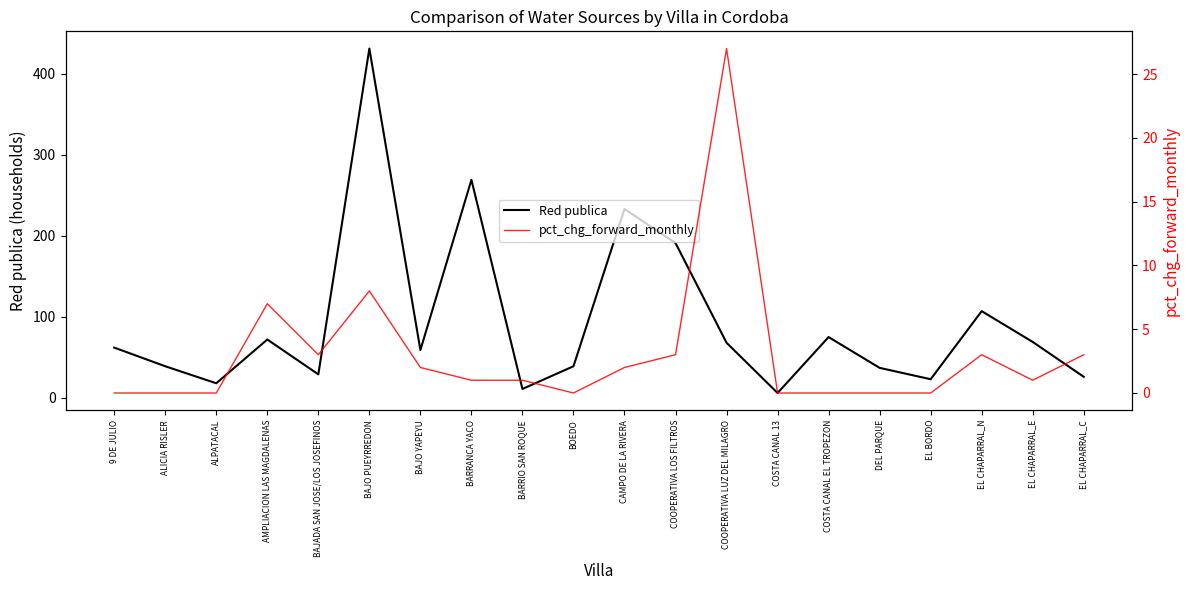

Reading left to right, what are all the values shown in this chart?

Red publica: 62	39	18	72	29	431	59	269	11	39	233	191	68	6	75	37	23	107	69	26
pct_chg_forward_monthly: 0	0	0	7	3	8	2	1	1	0	2	3	27	0	0	0	0	3	1	3